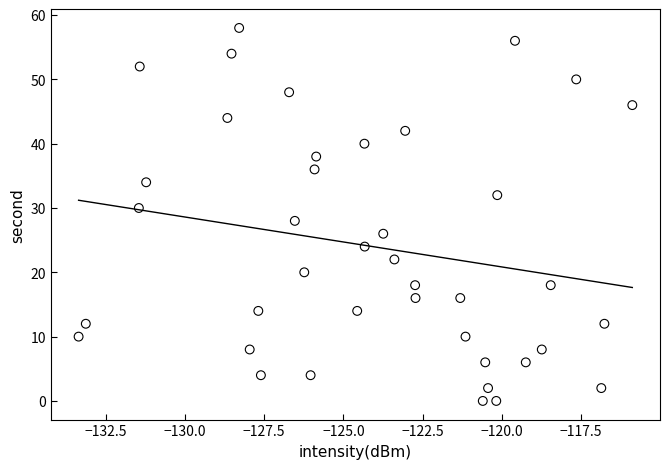

What is the range of Y values (max minus min)?

58